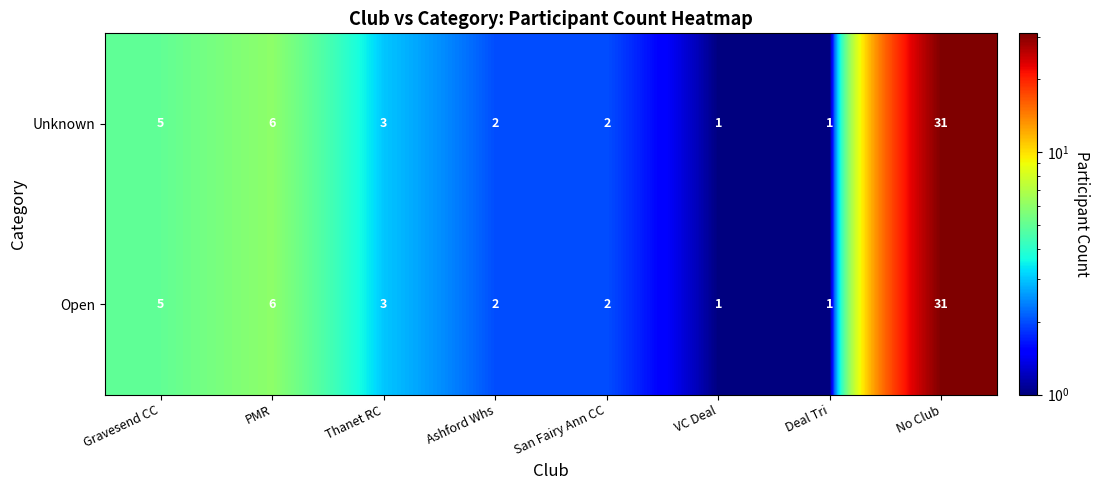

At which label is Open closest to 16?

PMR